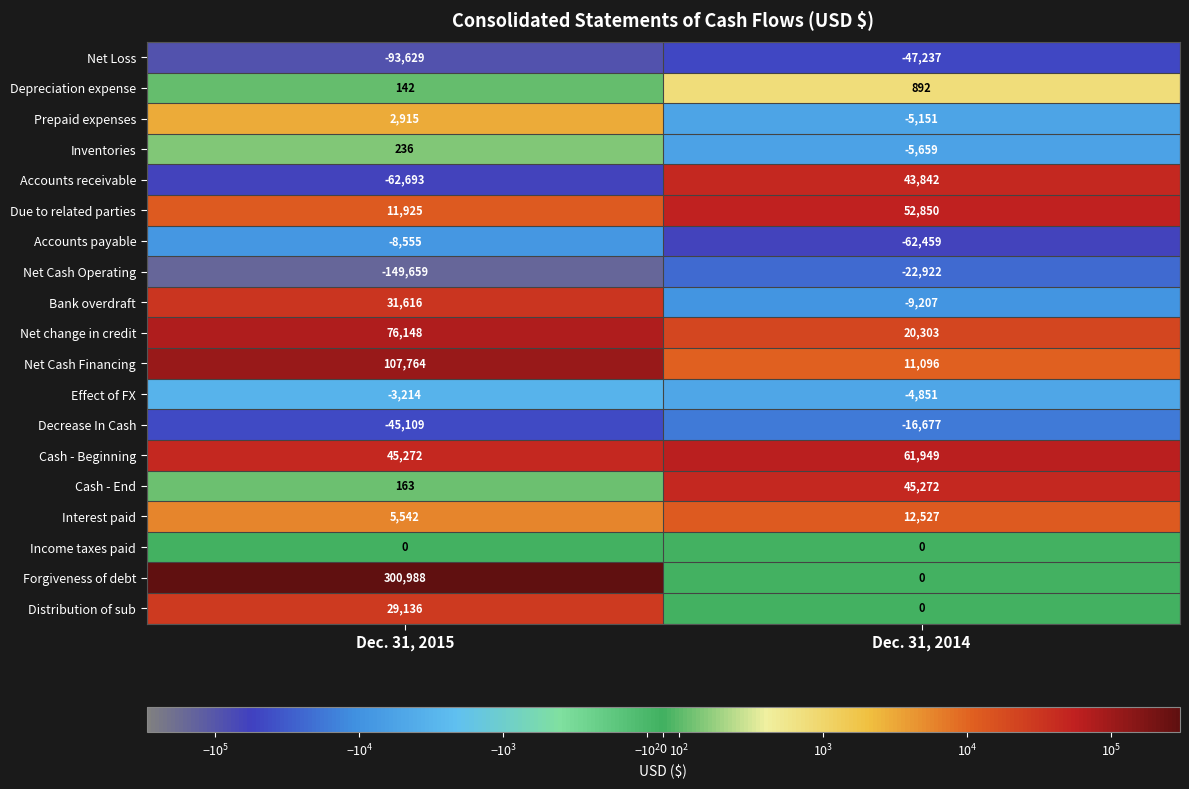

How many data points does each series have?

2